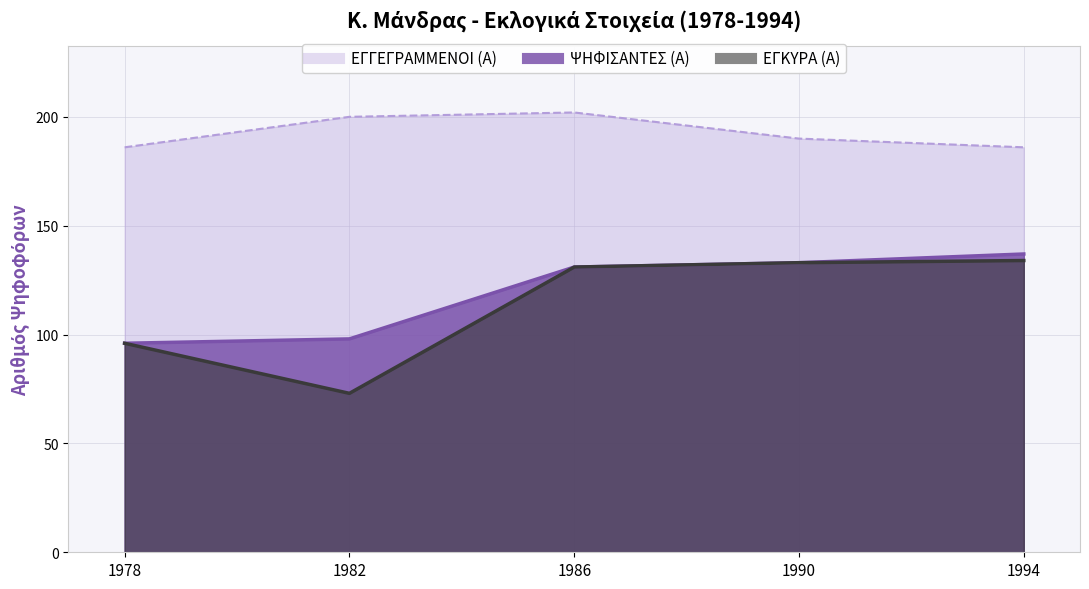

Is it true that ΕΓΓΕΓΡΑΜΜΕΝΟΙ (Α) equals 128 at 1978?

False